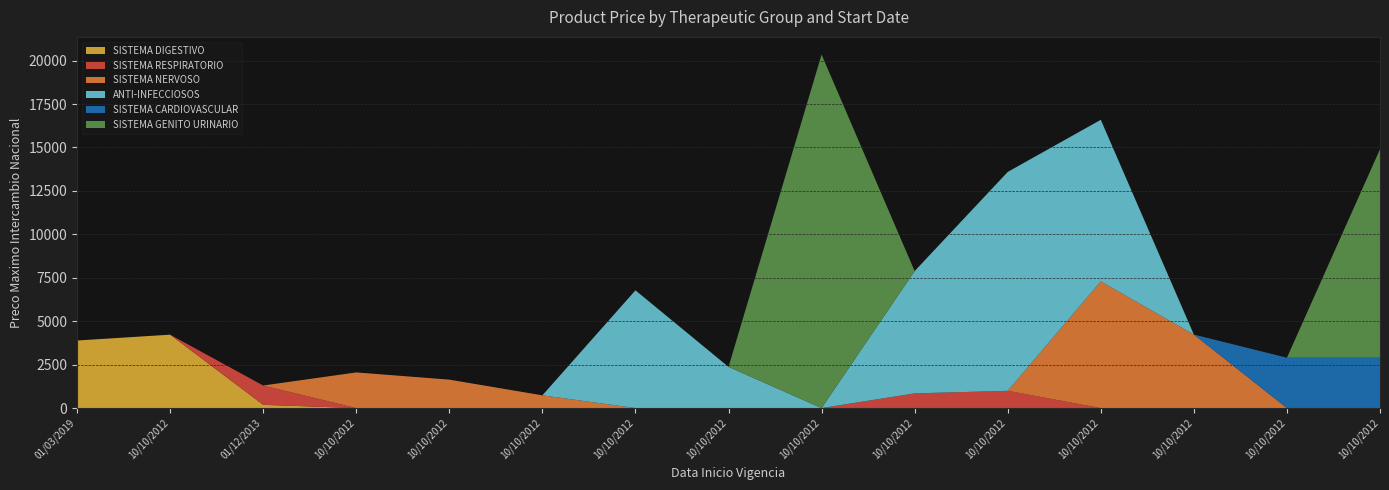

Reading left to right, extract all data points from this chart.

SISTEMA DIGESTIVO: 01/03/2019=3888	10/10/2012=4224	01/12/2013=186	10/10/2012=0	10/10/2012=0	10/10/2012=0	10/10/2012=0	10/10/2012=0	10/10/2012=0	10/10/2012=0	10/10/2012=0	10/10/2012=0	10/10/2012=0	10/10/2012=0	10/10/2012=0
SISTEMA RESPIRATORIO: 01/03/2019=0	10/10/2012=0	01/12/2013=1112	10/10/2012=0	10/10/2012=0	10/10/2012=0	10/10/2012=0	10/10/2012=0	10/10/2012=0	10/10/2012=845	10/10/2012=992	10/10/2012=0	10/10/2012=0	10/10/2012=0	10/10/2012=0
SISTEMA NERVOSO: 01/03/2019=0	10/10/2012=0	01/12/2013=0	10/10/2012=2051	10/10/2012=1636	10/10/2012=732	10/10/2012=0	10/10/2012=0	10/10/2012=0	10/10/2012=0	10/10/2012=0	10/10/2012=7292	10/10/2012=4231	10/10/2012=0	10/10/2012=0
ANTI-INFECCIOSOS: 01/03/2019=0	10/10/2012=0	01/12/2013=0	10/10/2012=0	10/10/2012=0	10/10/2012=0	10/10/2012=6777	10/10/2012=2370	10/10/2012=0	10/10/2012=7040	10/10/2012=12600	10/10/2012=9300	10/10/2012=0	10/10/2012=0	10/10/2012=0
SISTEMA CARDIOVASCULAR: 01/03/2019=0	10/10/2012=0	01/12/2013=0	10/10/2012=0	10/10/2012=0	10/10/2012=0	10/10/2012=0	10/10/2012=0	10/10/2012=0	10/10/2012=0	10/10/2012=0	10/10/2012=0	10/10/2012=0	10/10/2012=2898	10/10/2012=2898
SISTEMA GENITO URINARIO: 01/03/2019=0	10/10/2012=0	01/12/2013=0	10/10/2012=0	10/10/2012=0	10/10/2012=0	10/10/2012=0	10/10/2012=0	10/10/2012=20347	10/10/2012=0	10/10/2012=0	10/10/2012=0	10/10/2012=0	10/10/2012=0	10/10/2012=12000